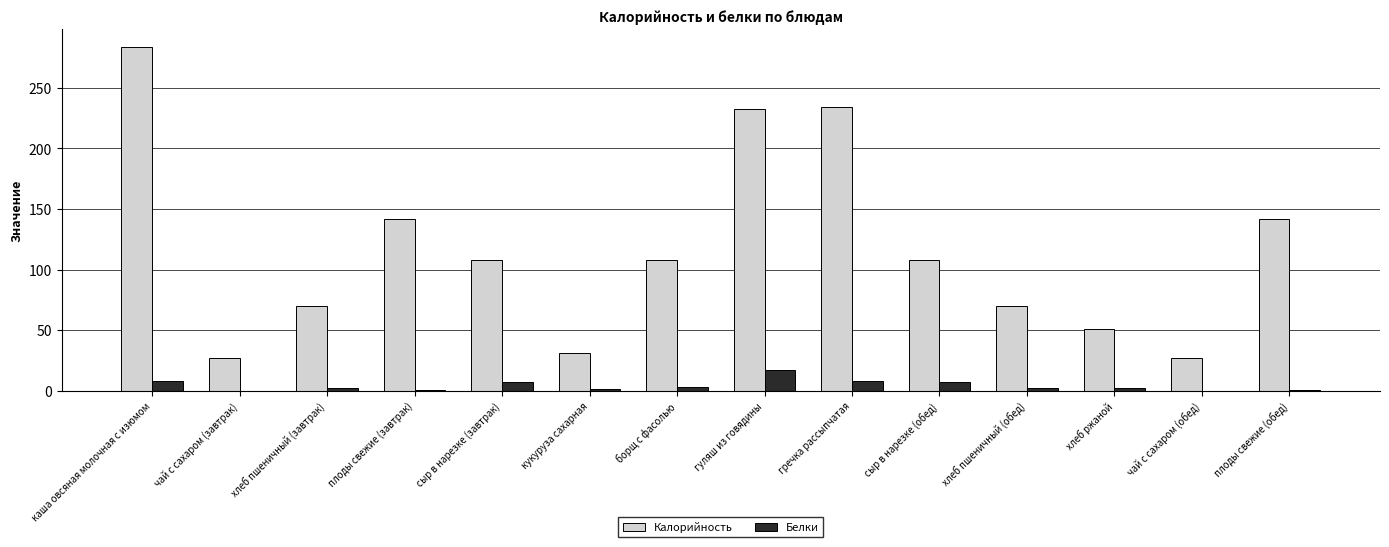

What is the approximate value of Калорийность at сыр в нарезке (завтрак)?

107.5